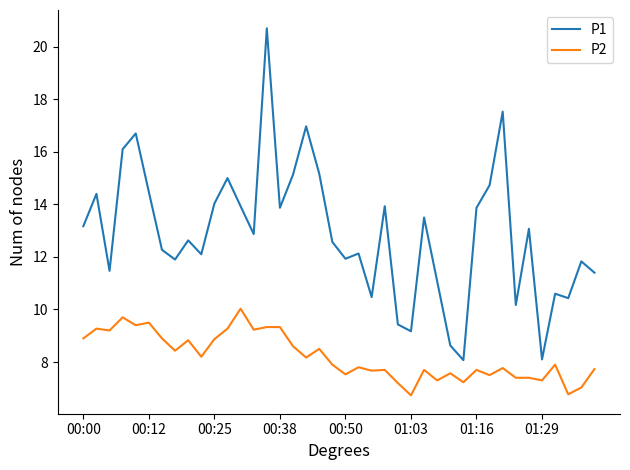

Which series has the largest total across all categories?

P1